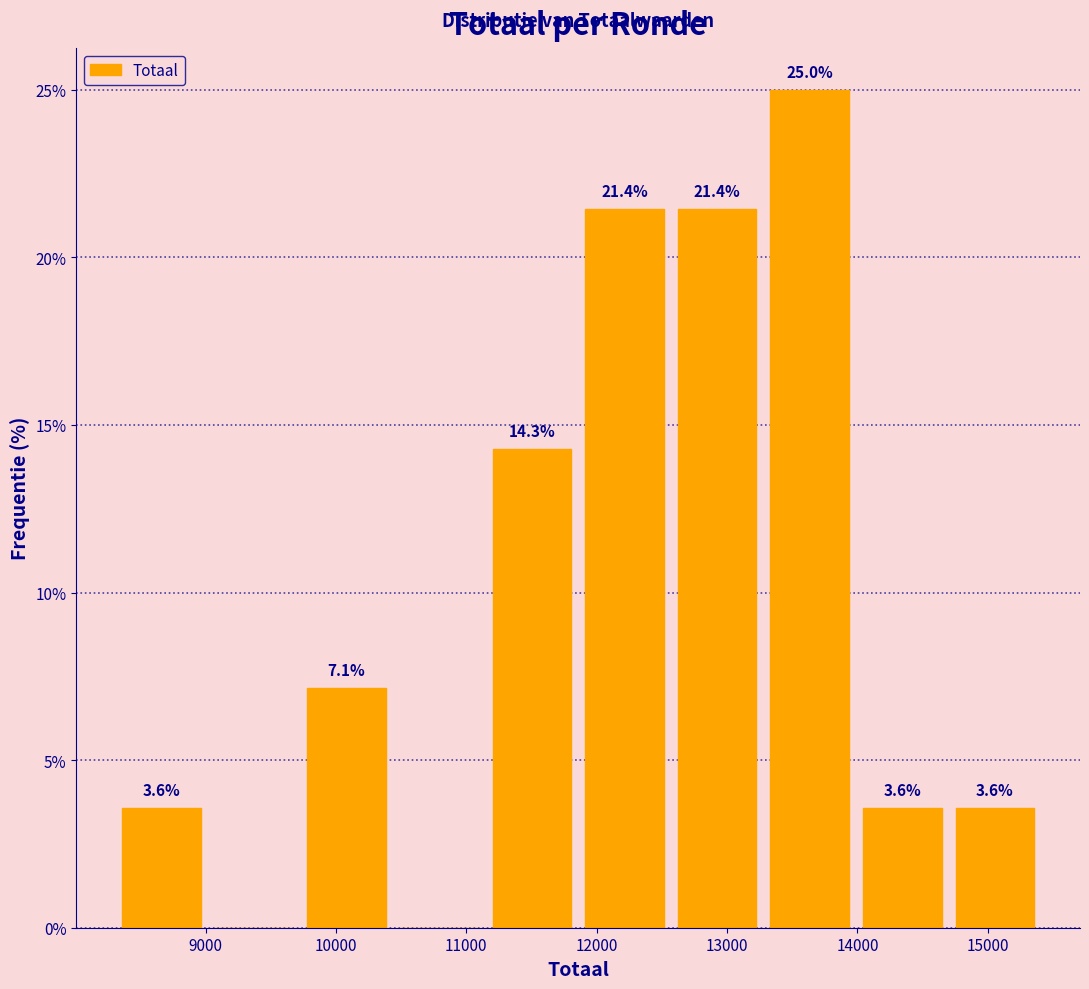

Which range on the x-axis has the tallest bar?

13300 to 14000